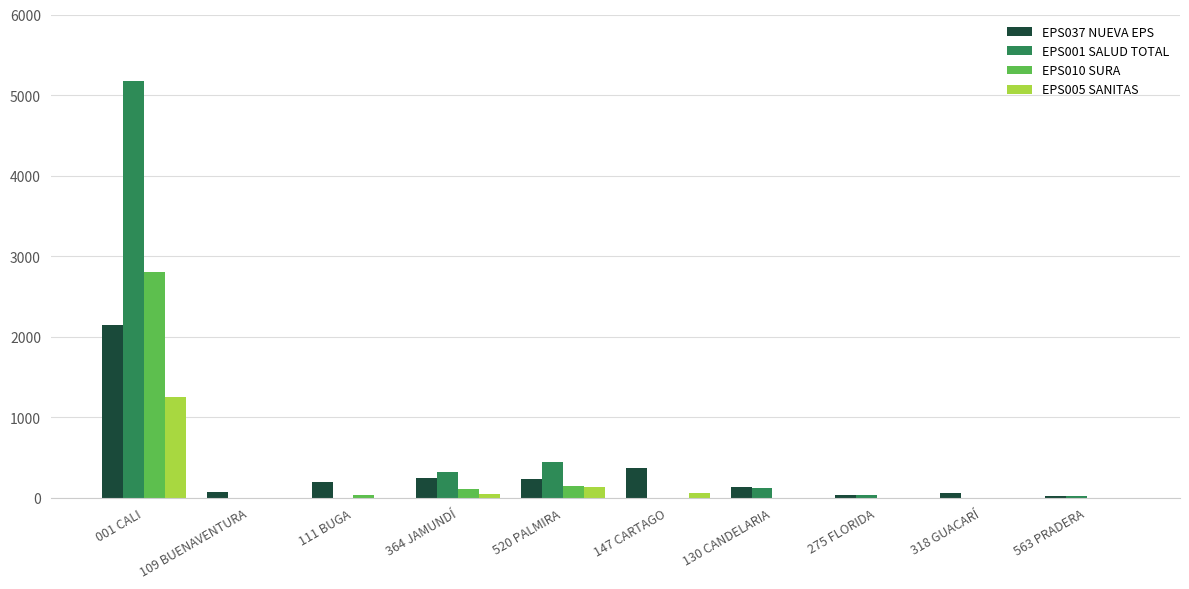

True or false: EPS037 NUEVA EPS has a value of 1096 at 001 CALI.

False